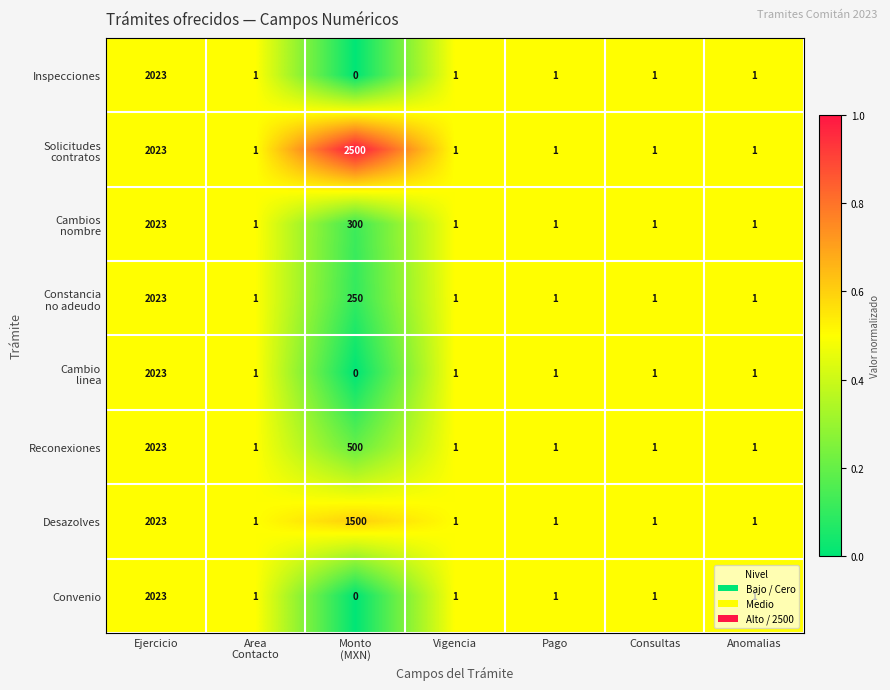

Which label corresponds to the smallest value in the chart?

Monto
(MXN)